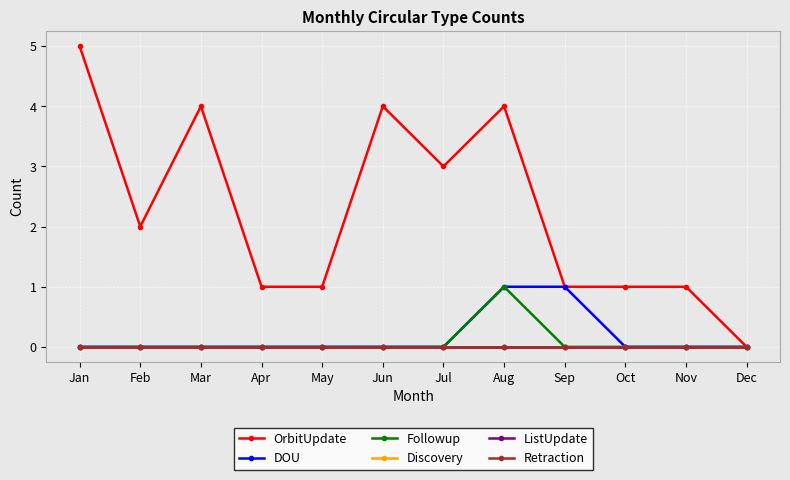

Is it true that ListUpdate equals 0 at Nov?

True